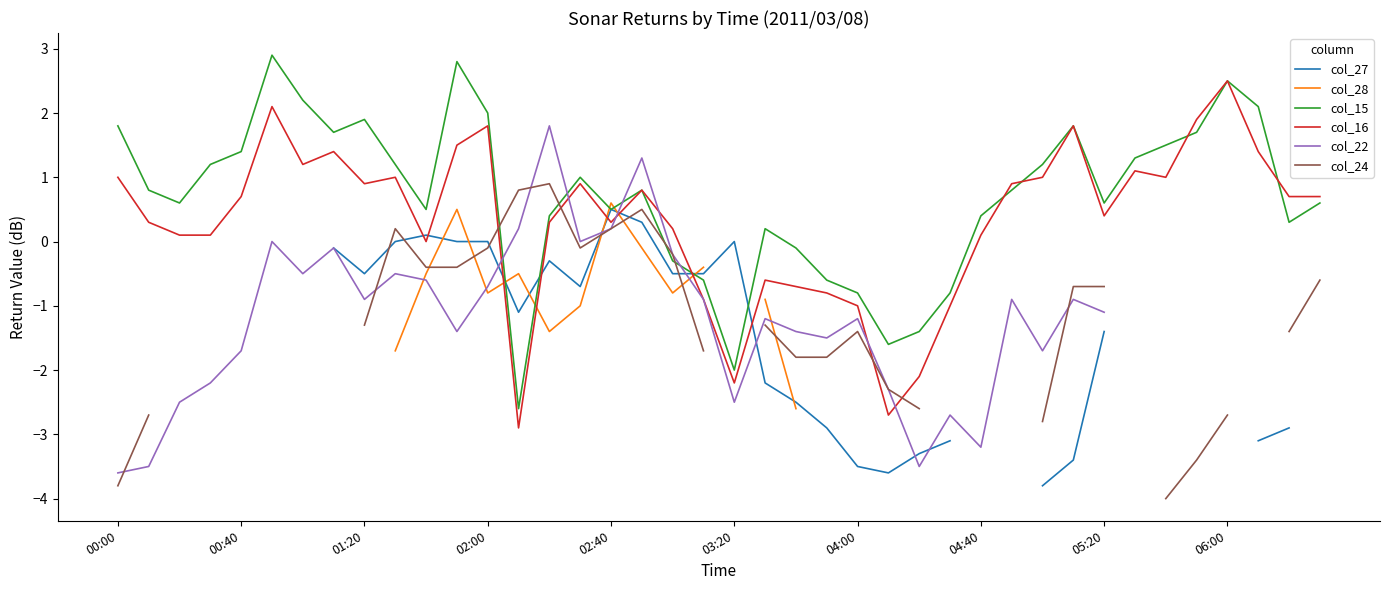

Does the chart display data point markers on the line(s)?

No